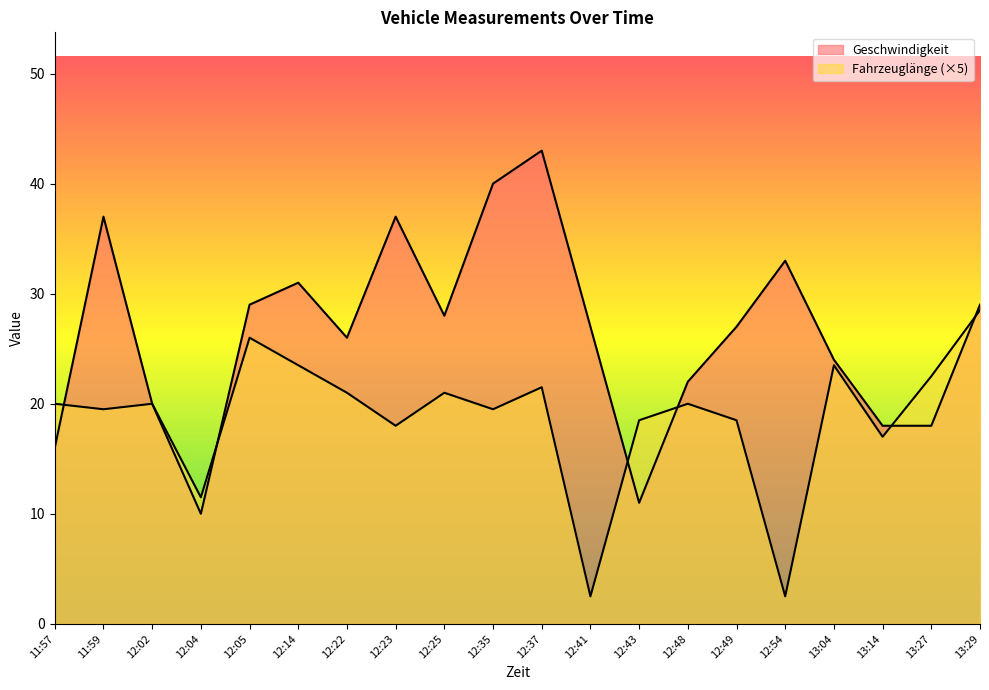

The value of Geschwindigkeit at 12:48 is 22.0. True or false?

True